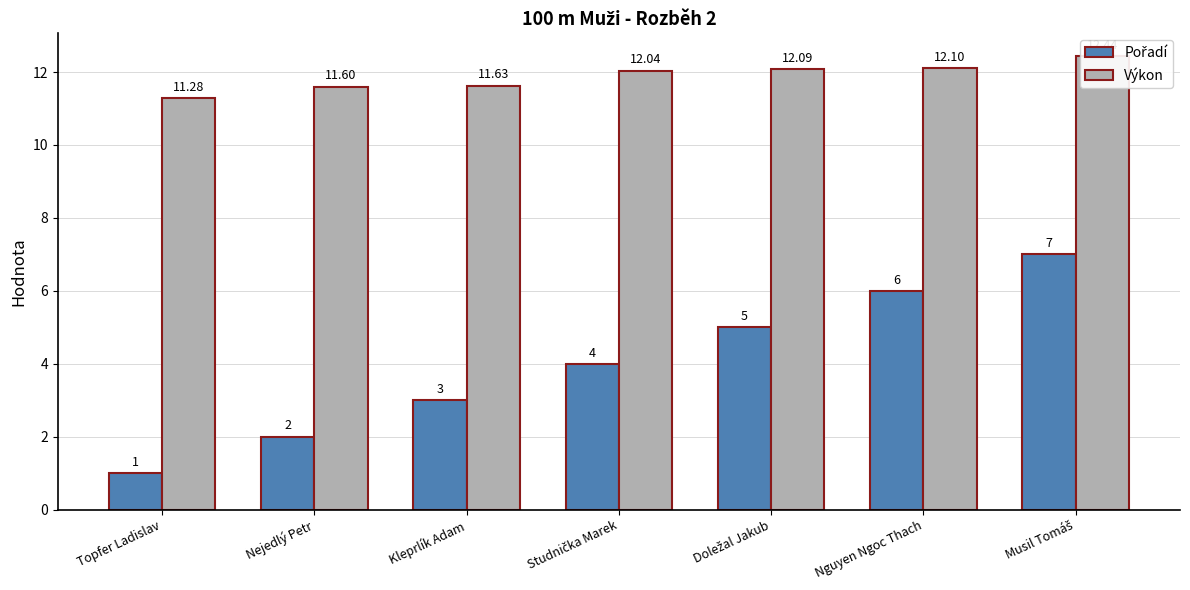

What is the label of the 6th bar from the left?

Nguyen Ngoc Thach